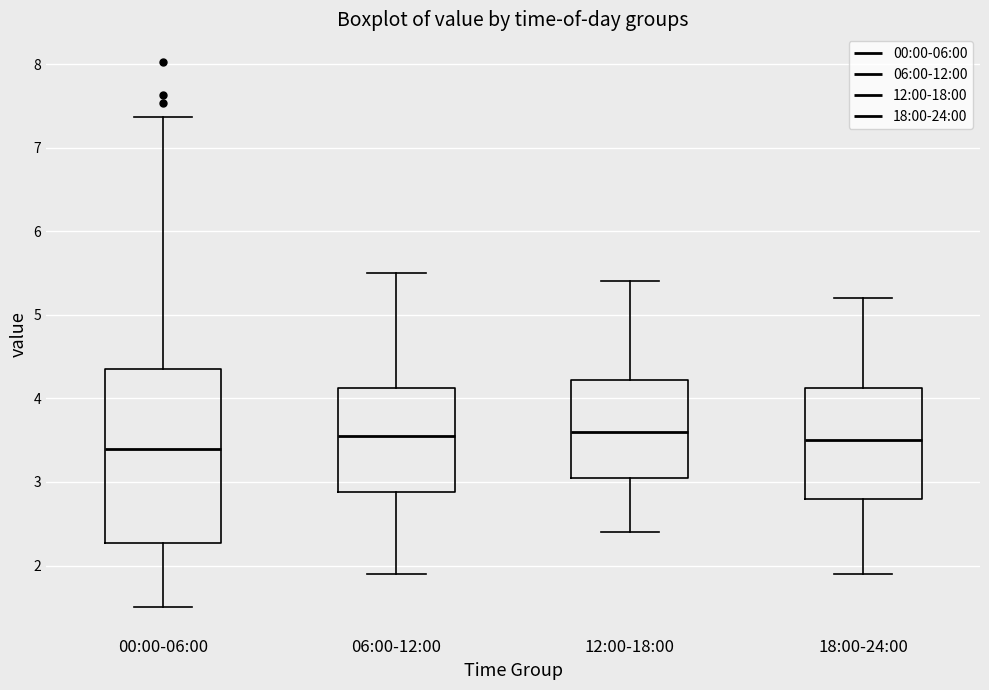

Reading left to right, read every box against the y-axis: the position of its median line, the range the box covers, and the ends of its whiskers. The values are not printed on the chart, so give them approximately, as read against the axis.

00:00-06:00: median 3.4, box 2.3 to 4.4, whiskers 1.5 to 7.4
06:00-12:00: median 3.6, box 2.9 to 4.1, whiskers 1.9 to 5.5
12:00-18:00: median 3.6, box 3.1 to 4.2, whiskers 2.4 to 5.4
18:00-24:00: median 3.5, box 2.8 to 4.1, whiskers 1.9 to 5.2